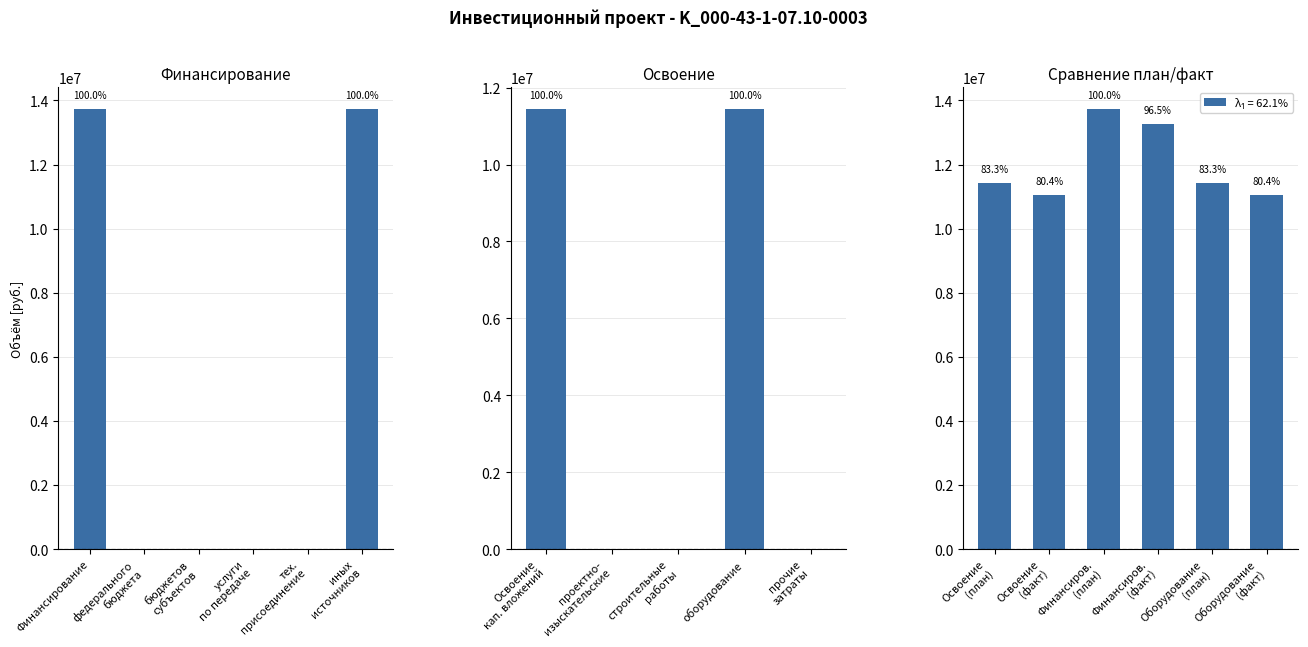

List the labels in order of value, smallest first.

федерального
бюджета, бюджетов
субъектов, услуги
по передаче, тех.
присоединение, Финансирование, иных
источников